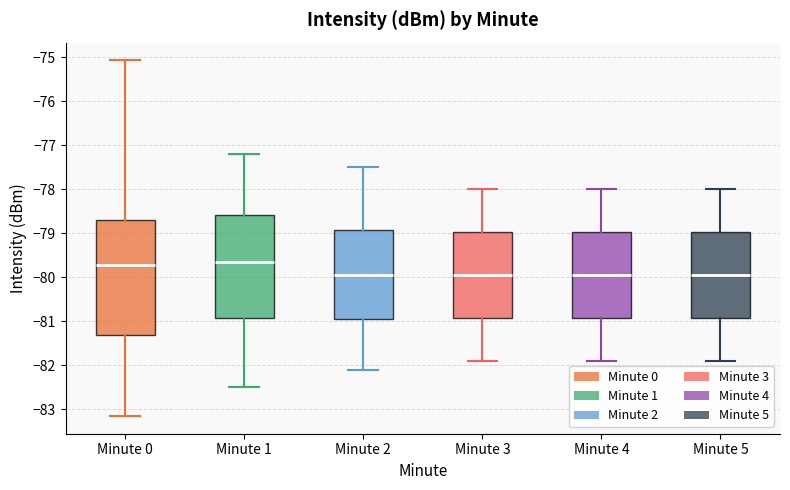

Where is the lower edge of the box for Minute 3 on the y-axis? The values are not printed on the chart, so give them approximately, as read against the axis.

-80.9